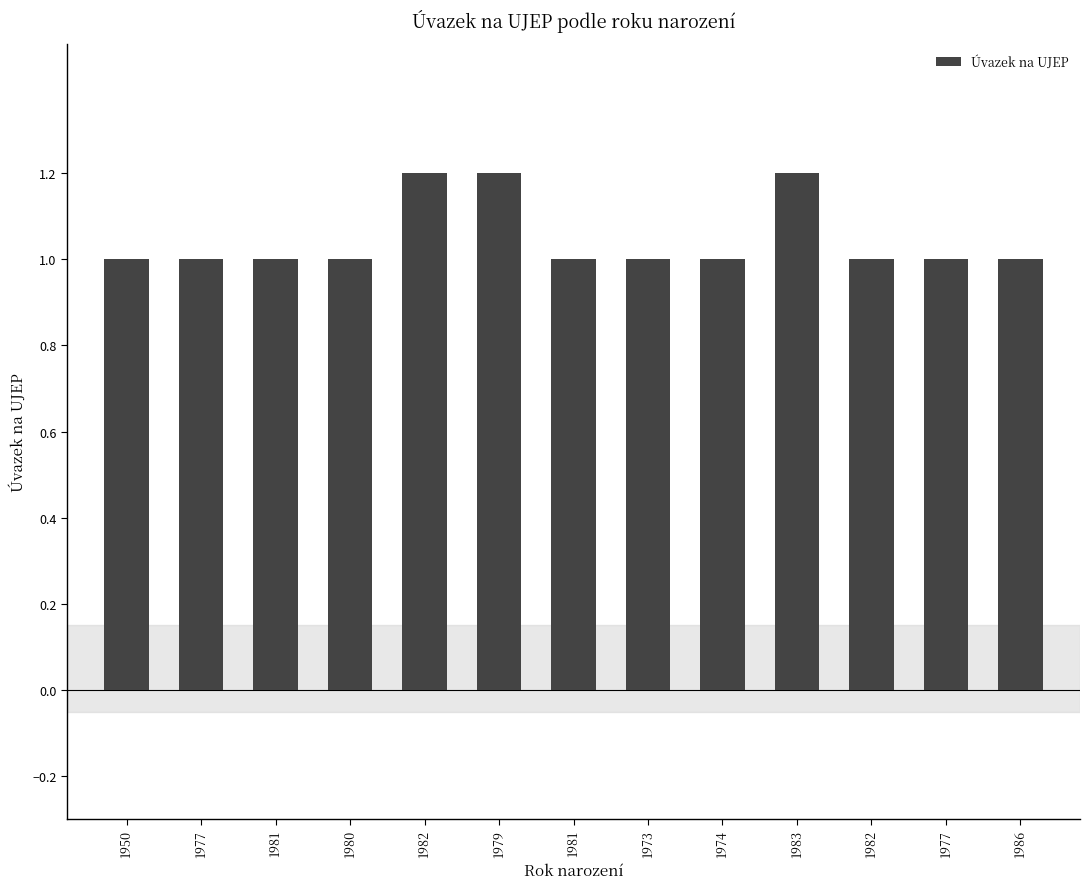

How many bars are there in total?

13